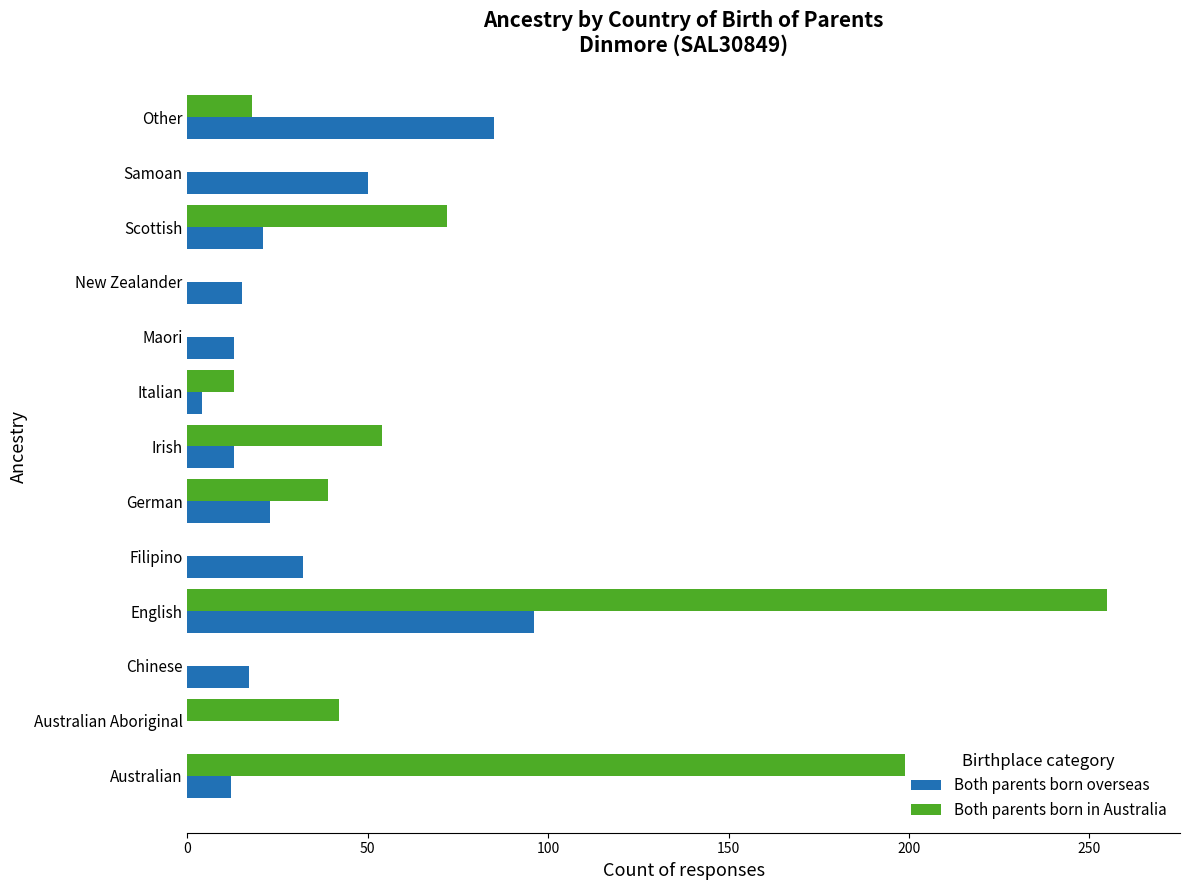

List the series in order of their overall mean, highest first.

Both parents born in Australia, Both parents born overseas